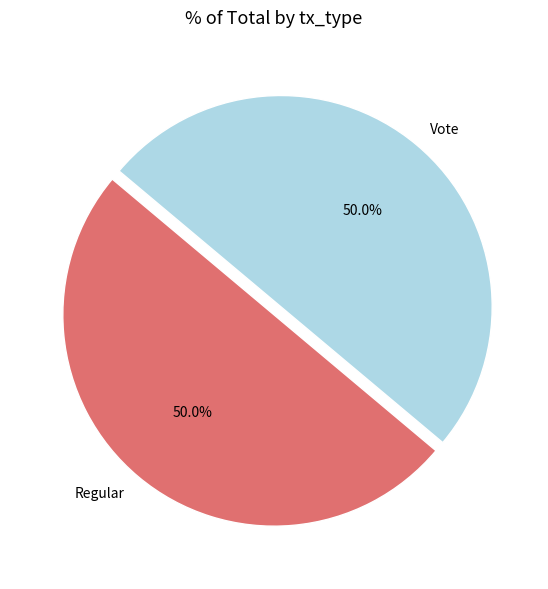

What is the ratio of the value at Regular to the value at Vote?

1.0